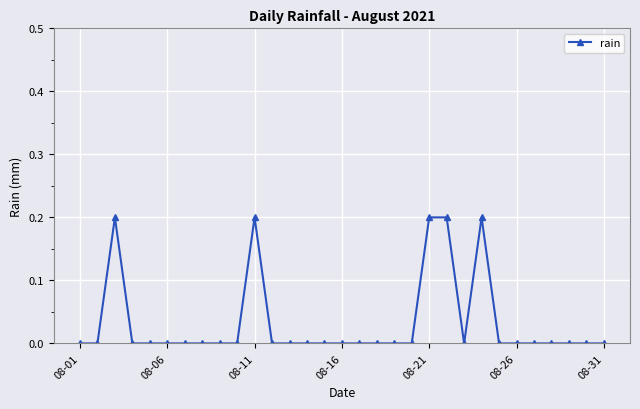

Count the number of data series in this chart.

1